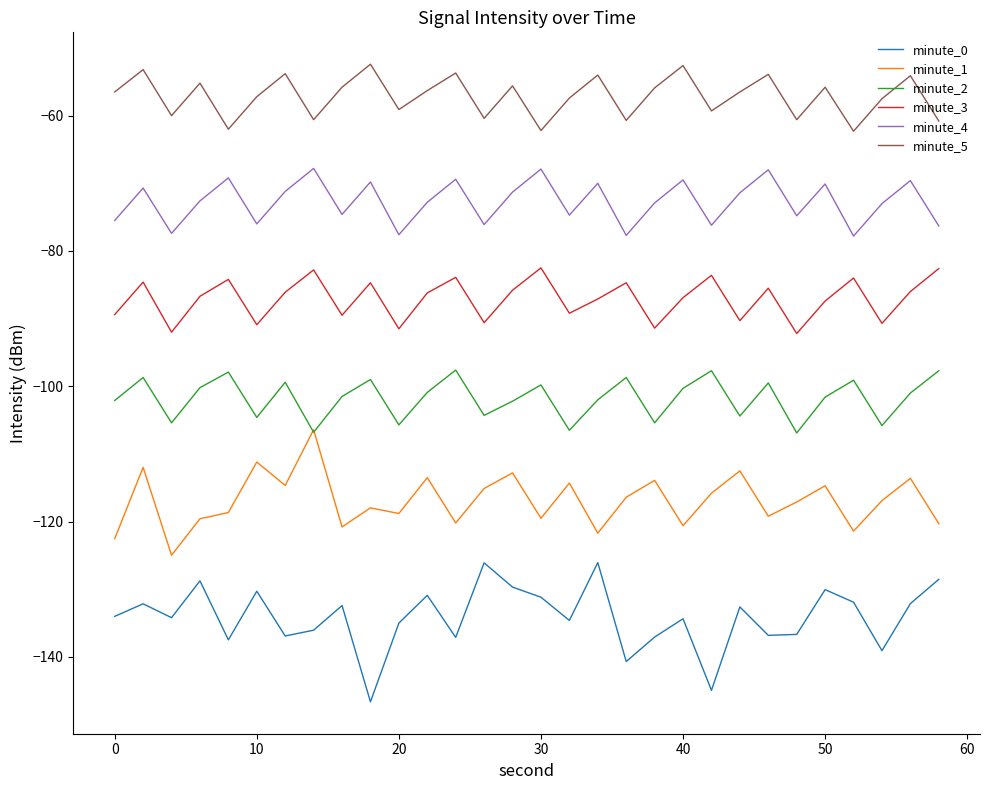

Which series has the largest total across all categories?

minute_5